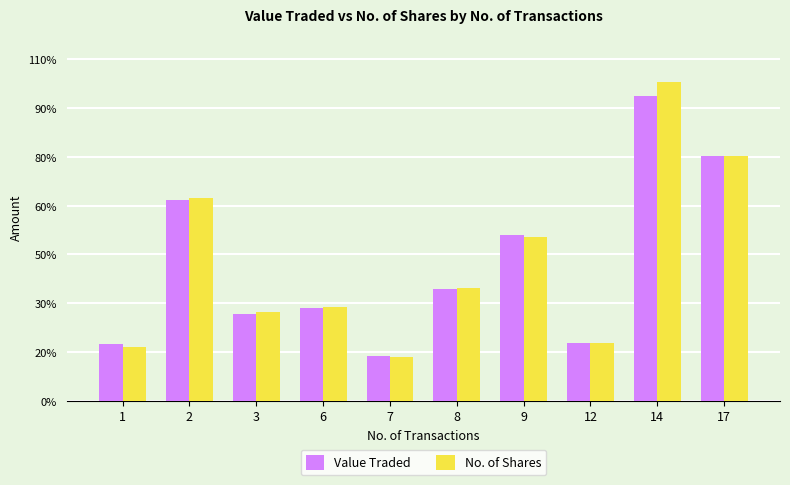

What is the average value of the Value Traded series?

2799.2